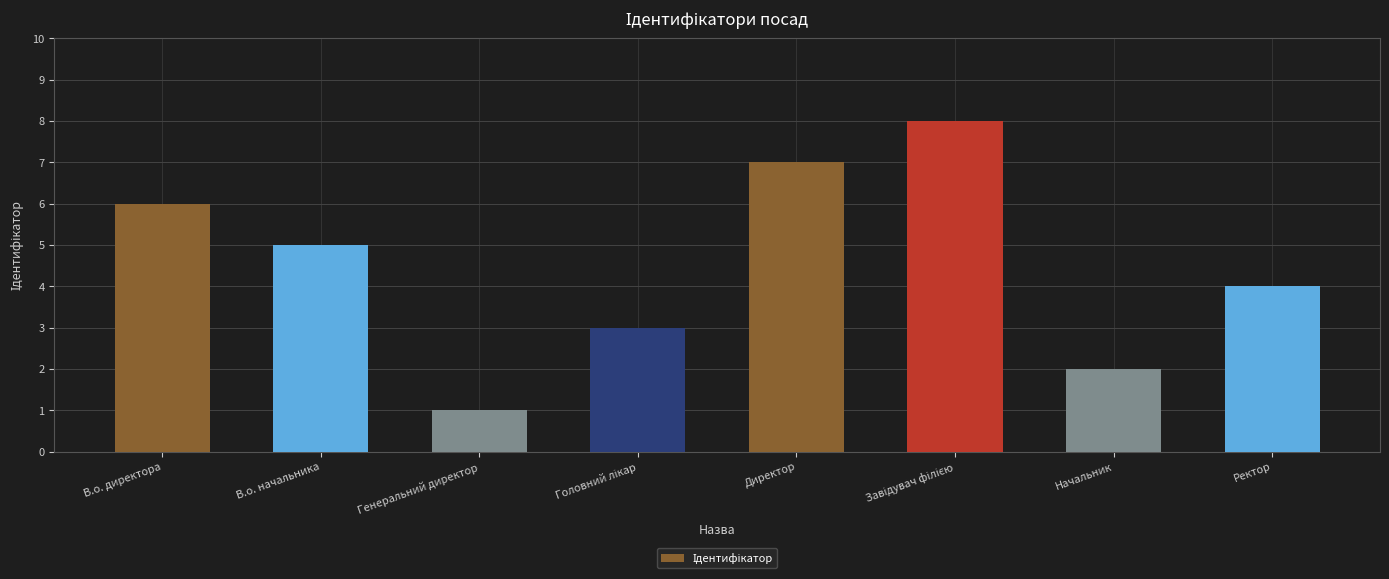

Reading left to right, transcribe all the data shown in this chart.

6	5	1	3	7	8	2	4